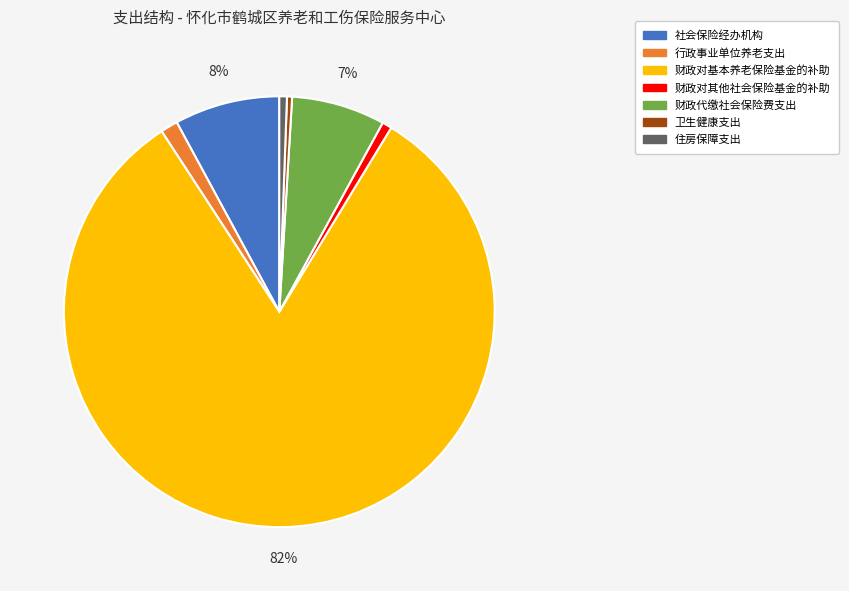

True or false: 财政代缴社会保险费支出 accounts for 7% of the total.

True